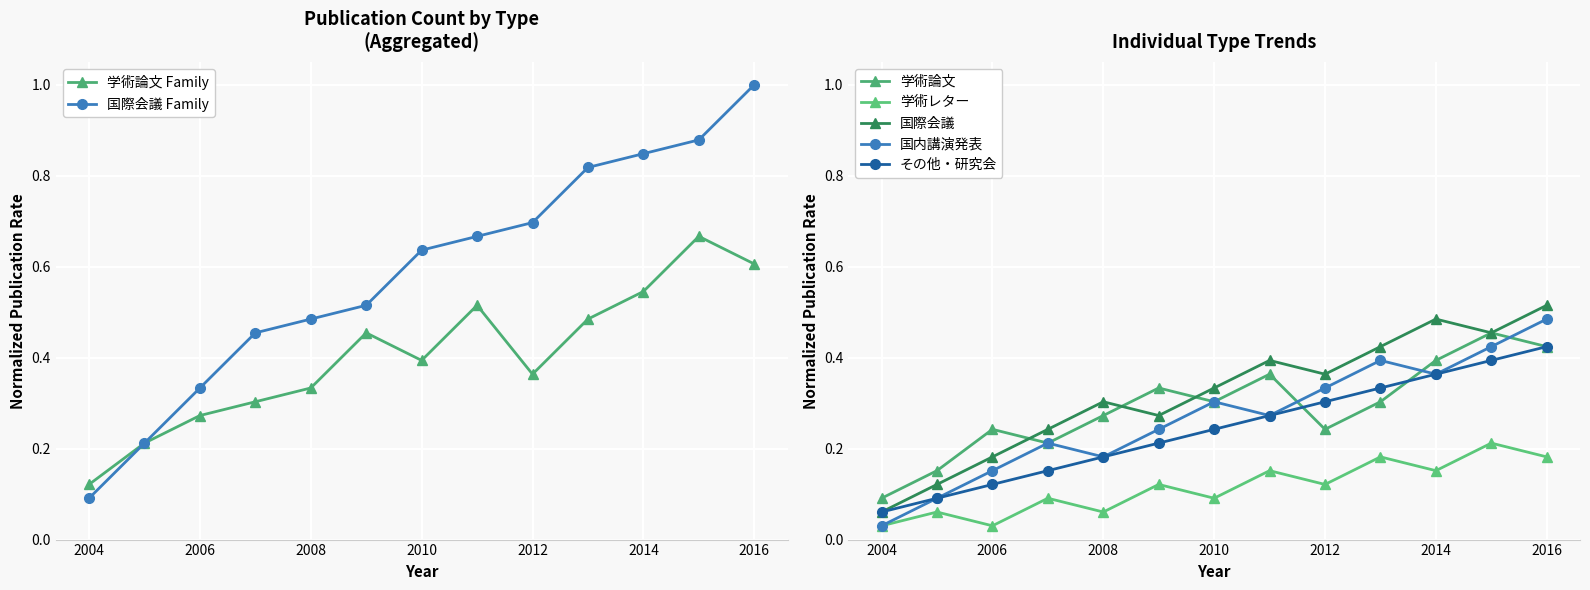

List the labels in order of その他・研究会 value, largest first.

2016, 2015, 2014, 2013, 2012, 2011, 2010, 2009, 2008, 2007, 2006, 2005, 2004